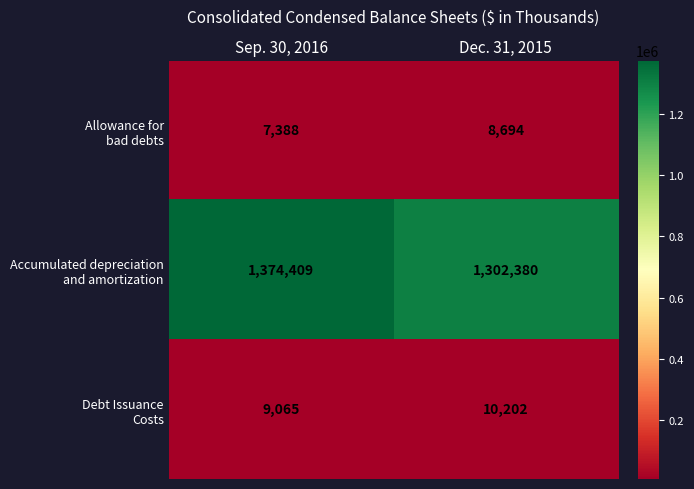

At which category is the sum across all series the highest?

Sep. 30, 2016